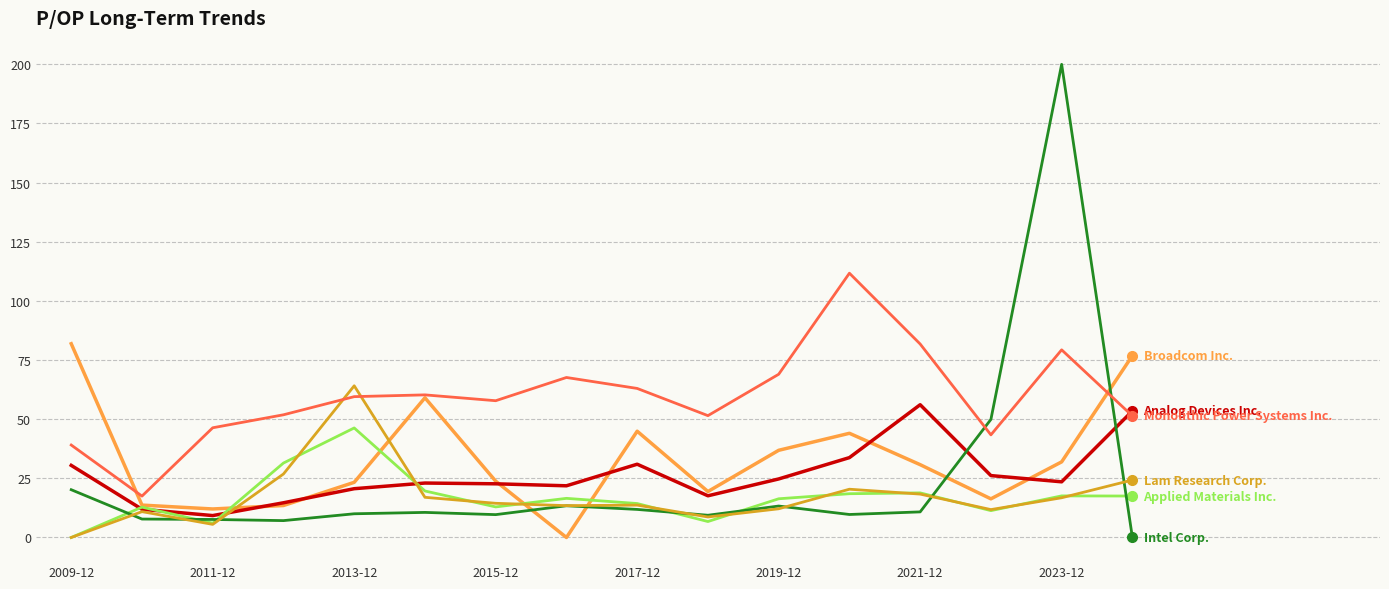

What is the maximum value shown in the chart?

200.0